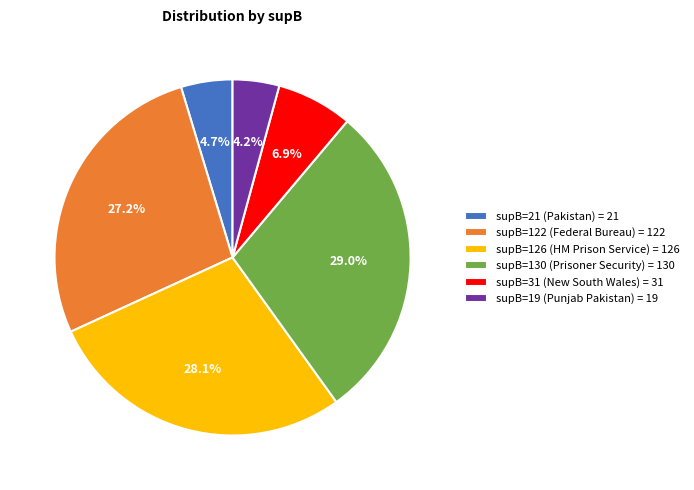

Does any single category account for the majority?

No